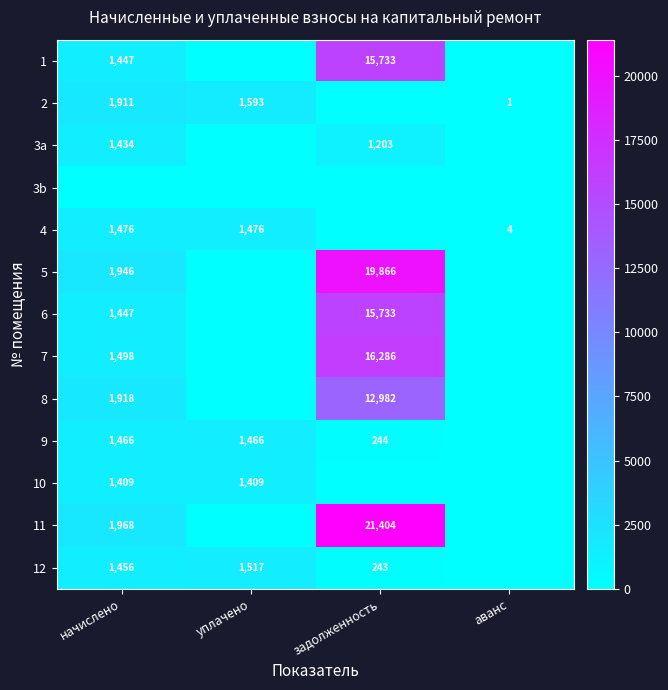

At how many categories does at least one series exceed 8561?

1